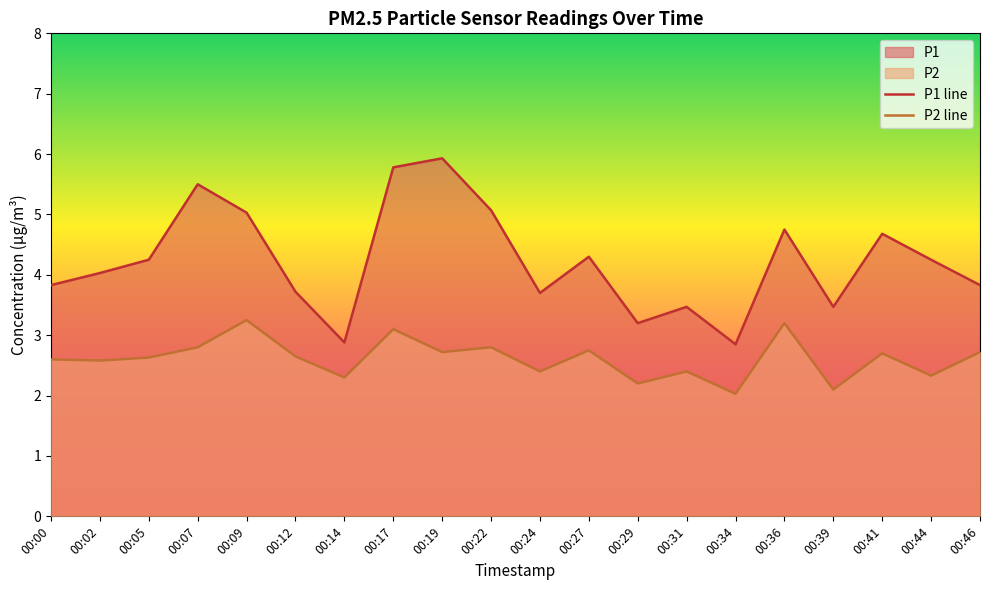

Rank the categories by P2 line value from lowest to highest.

00:34, 00:39, 00:29, 00:14, 00:44, 00:24, 00:31, 00:02, 00:00, 00:05, 00:12, 00:41, 00:19, 00:46, 00:27, 00:07, 00:22, 00:17, 00:36, 00:09